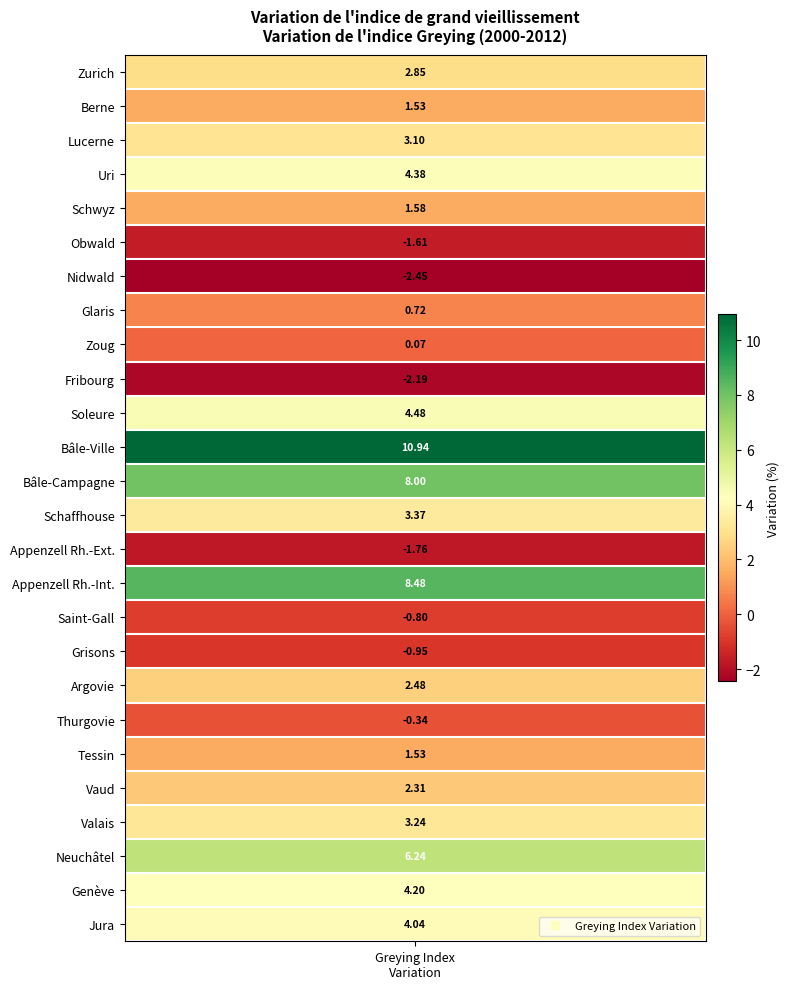

What is the sum of the values at 20 and 14?

-0.2